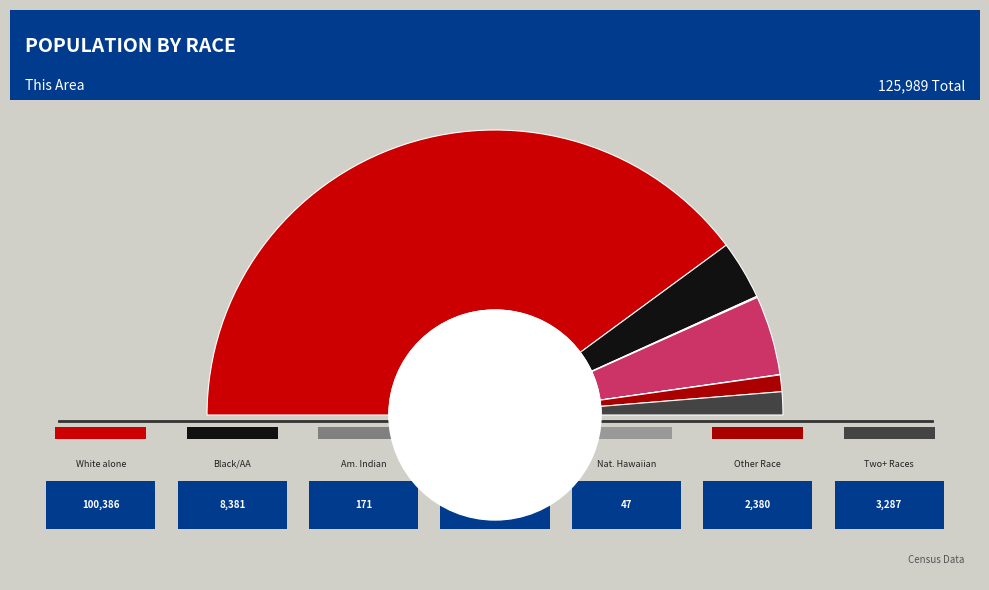

Which category has the smallest portion of the pie?

Native Hawaiian and Other Pacific